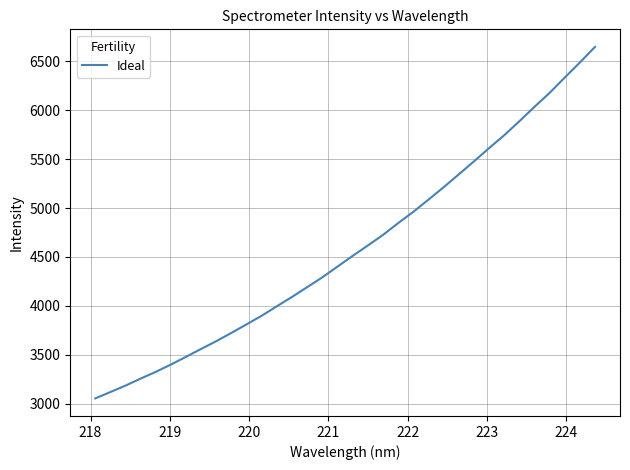

What is the greatest value displayed?

6646.9